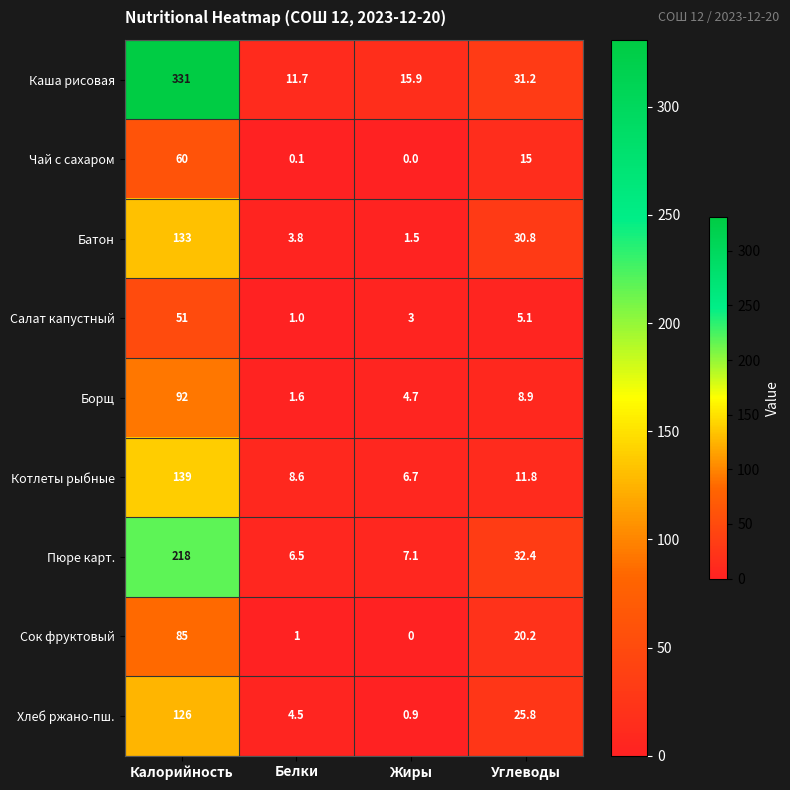

Count the number of categories in the chart.

4